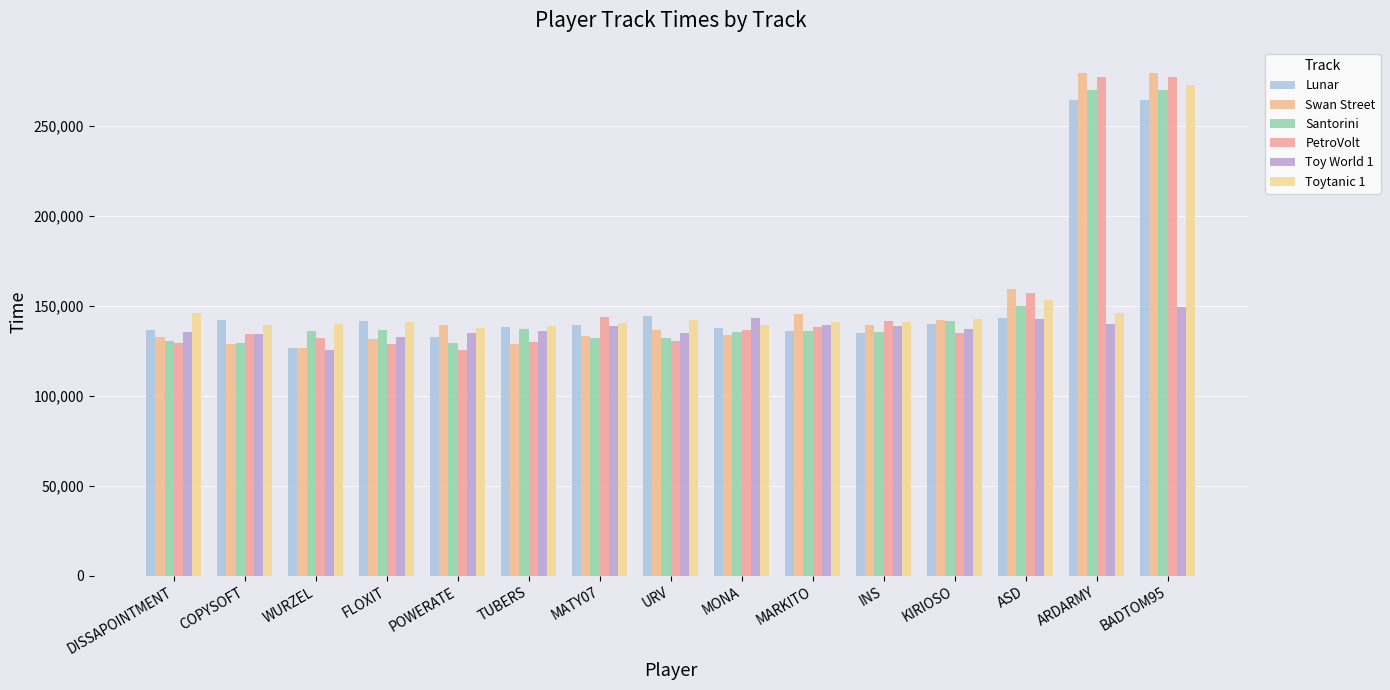

What is the minimum value for Santorini?

129166